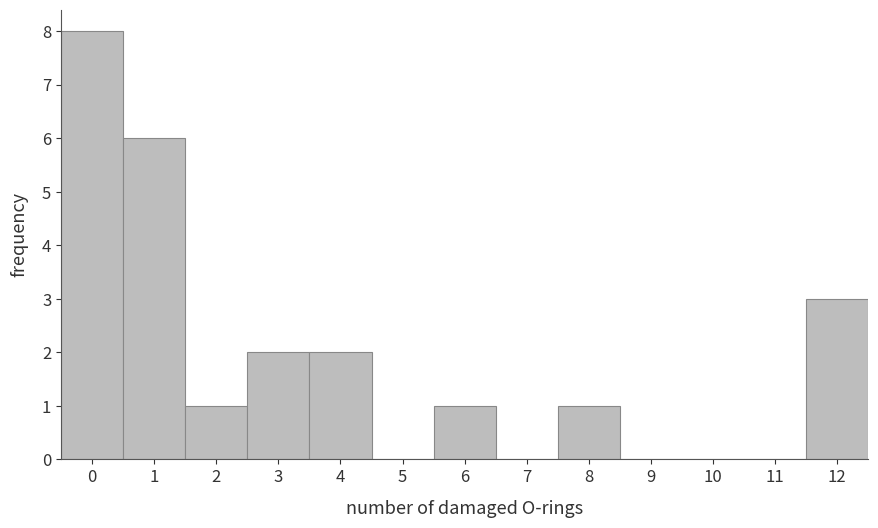

Reading left to right, transcribe this chart: for each bar, give the range it covers on the x-axis and its height. The values are not printed on the chart, so give them approximately, as read against the axis.

-0.5 to 0.5: 8
0.5 to 1.5: 6
1.5 to 2.5: 1
2.5 to 3.5: 2
3.5 to 4.5: 2
4.5 to 5.5: 0
5.5 to 6.5: 1
6.5 to 7.5: 0
7.5 to 8.5: 1
8.5 to 9.5: 0
9.5 to 10.5: 0
10.5 to 11.5: 0
11.5 to 12.5: 3